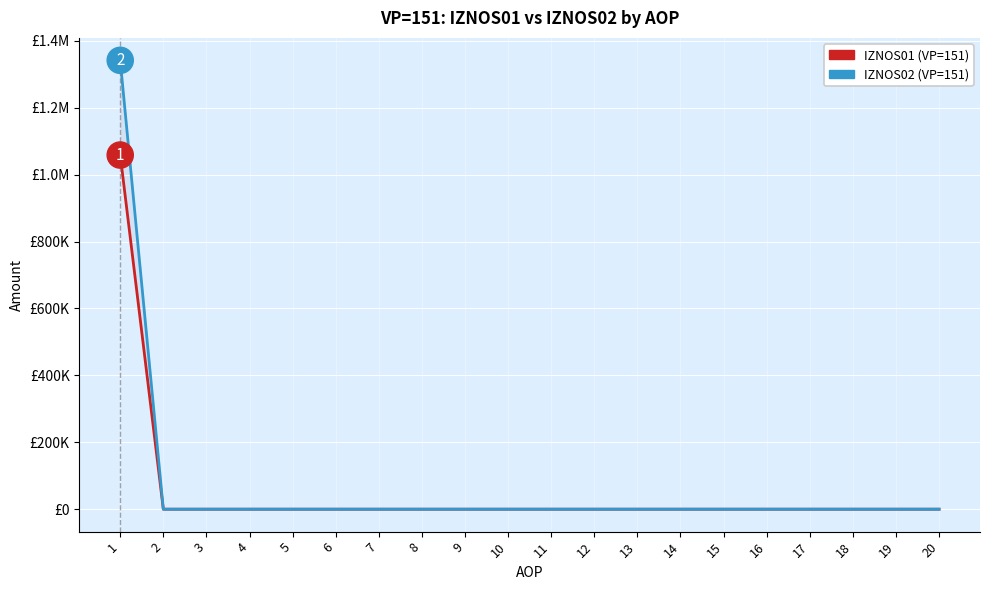

Reading left to right, transcribe all the data shown in this chart.

IZNOS01: 1058436.6	0.0	0.0	0.0	0.0	0.0	0.0	0.0	0.0	0.0	0.0	0.0	0.0	0.0	0.0	0.0	0.0	0.0	0.0	0.0
IZNOS02: 1341522.1	0.0	0.0	0.0	0.0	0.0	0.0	0.0	0.0	0.0	0.0	0.0	0.0	0.0	0.0	0.0	0.0	0.0	0.0	0.0